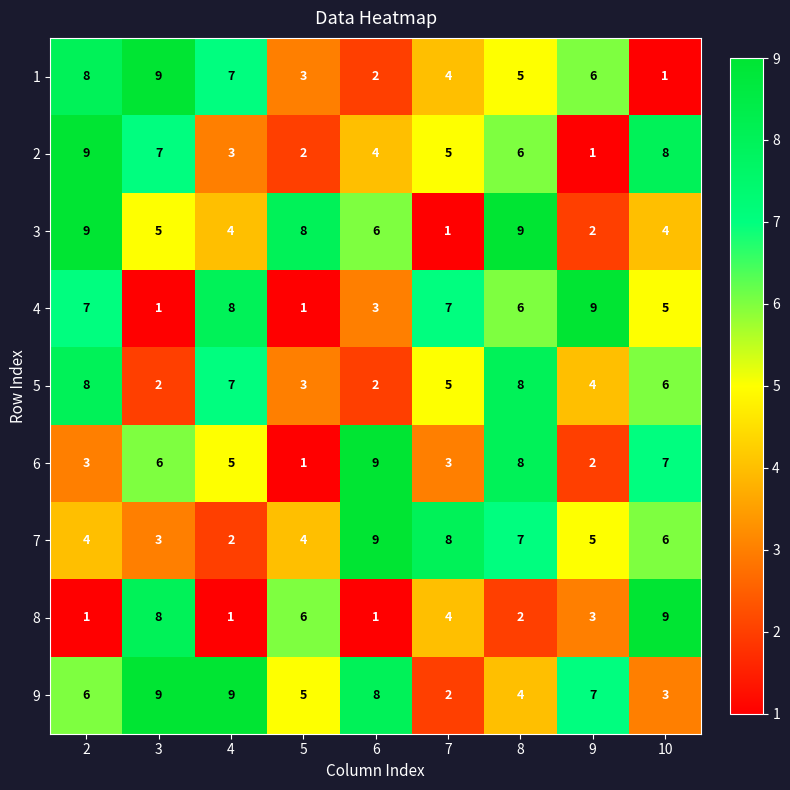

The 7 series shows 3 at 3. True or false?

True